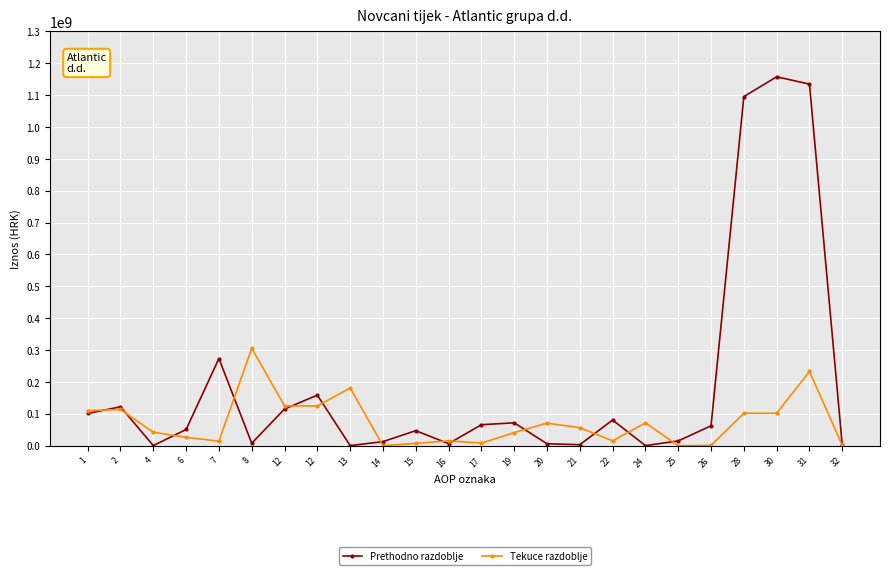

What are all the series names shown in the legend?

Prethodno razdoblje, Tekuce razdoblje